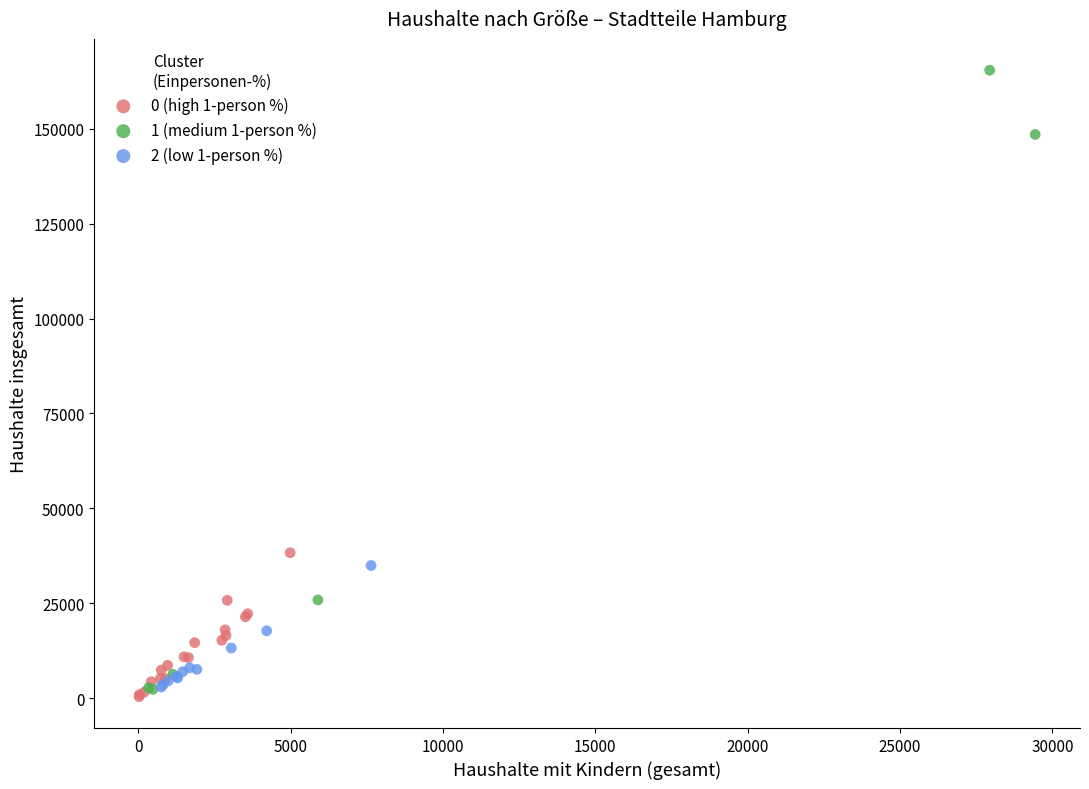

Which series contains the highest Y value?

1 (medium 1-person %)